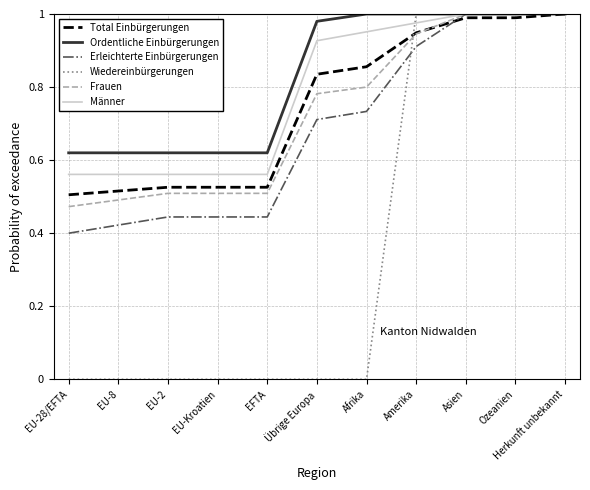

What position from the right is EFTA?

7